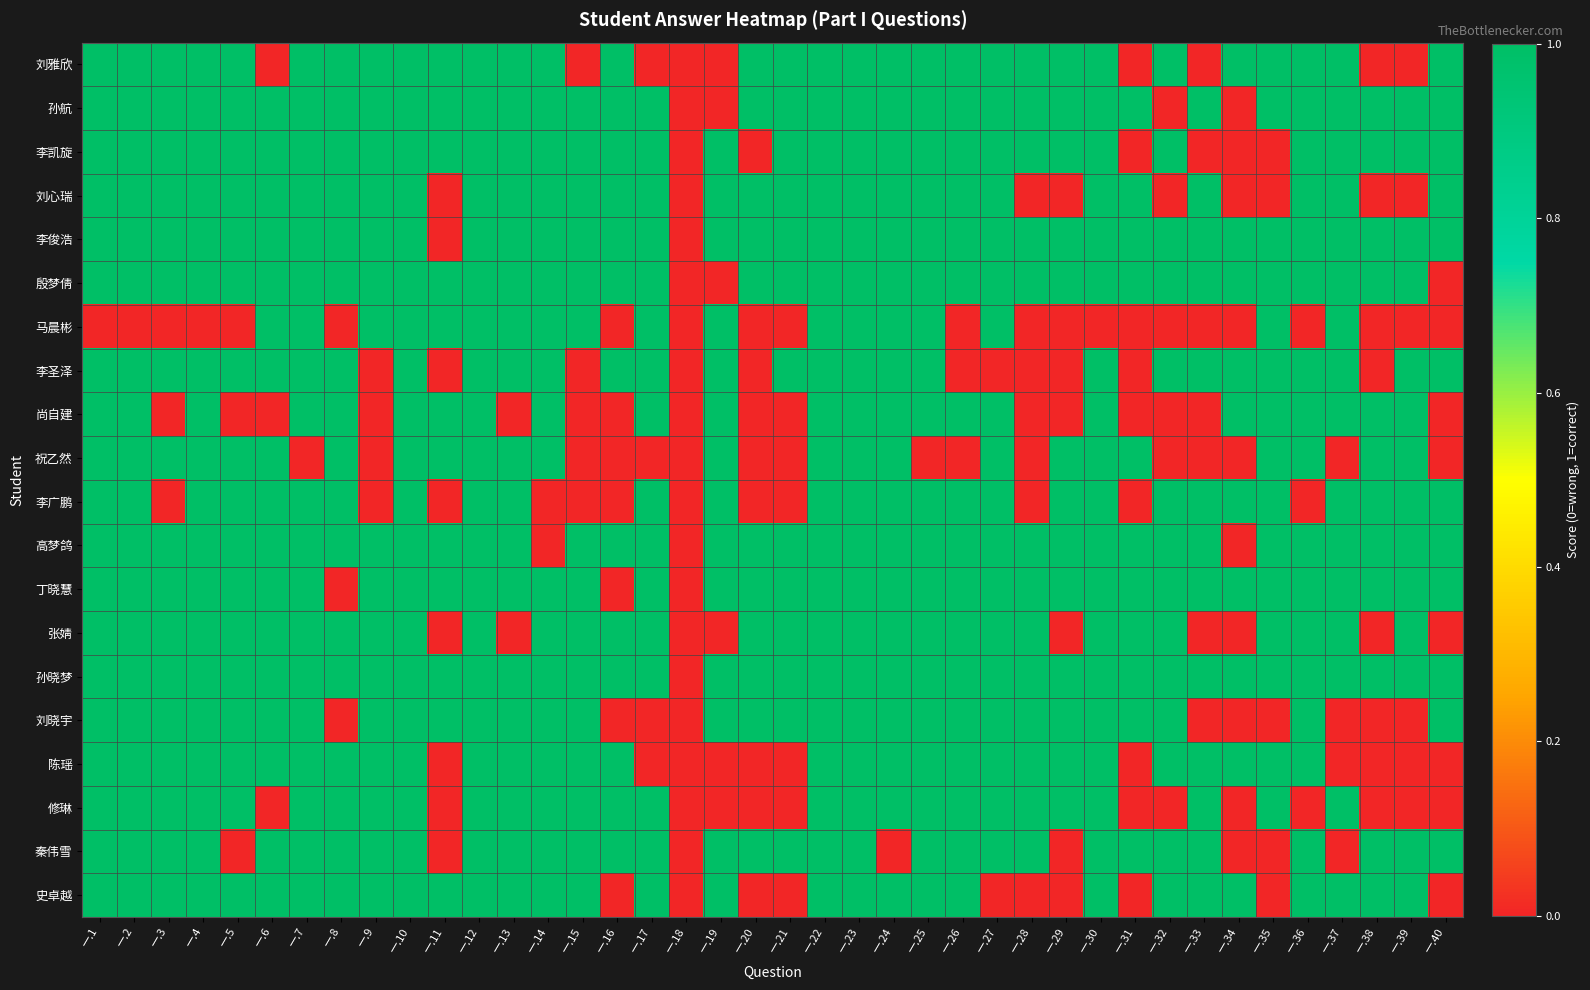

Rank the series by their maximum value, from lowest to highest.

刘雅欣, 孙航, 李凯旋, 刘心瑞, 李俊浩, 殷梦倩, 马晨彬, 李圣泽, 尚自建, 祝乙然, 李广鹏, 高梦鸽, 丁晓慧, 张婧, 孙晓梦, 刘晓宇, 陈瑶, 修琳, 秦伟雪, 史卓越